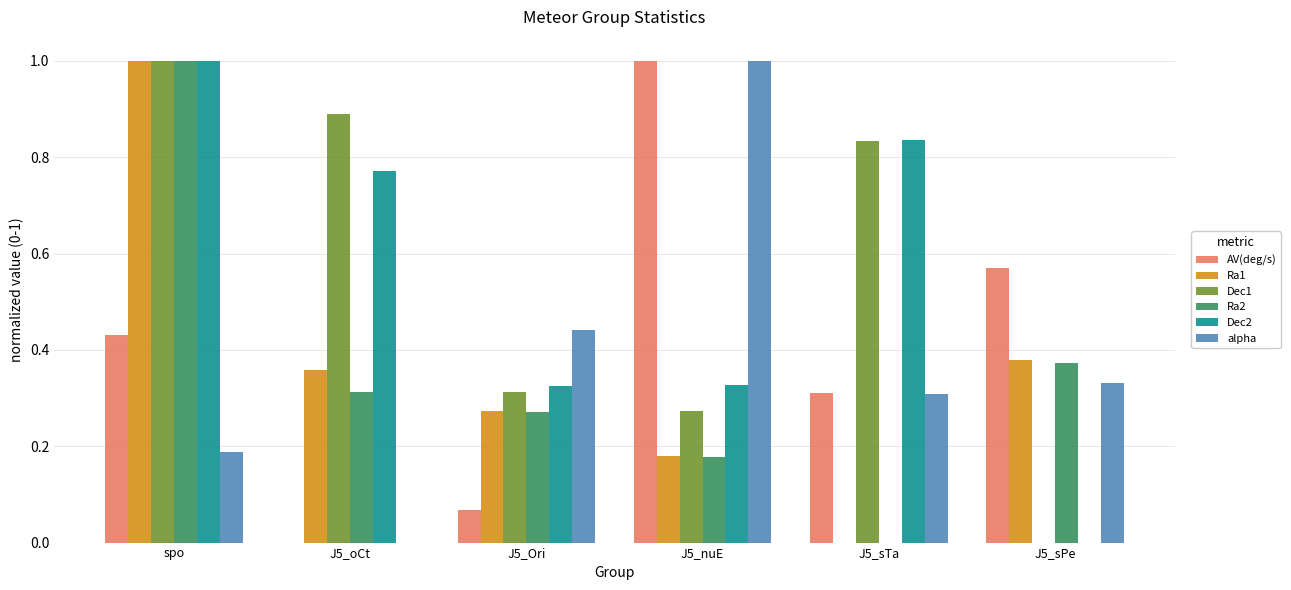

The AV(deg/s) series shows 0.1 at J5_sTa. True or false?

False